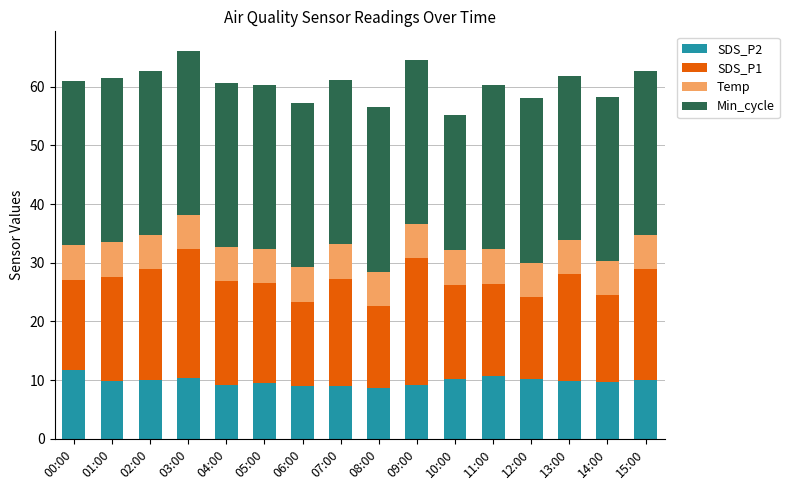

The SDS_P2 series shows 15.5 at 02:00. True or false?

False